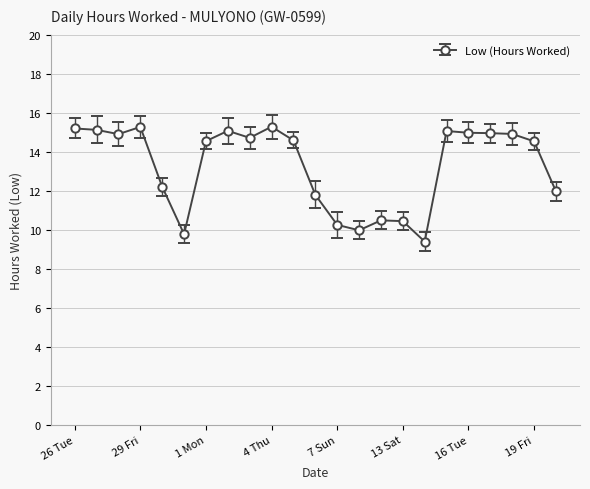

What is the smallest value displayed?

9.4